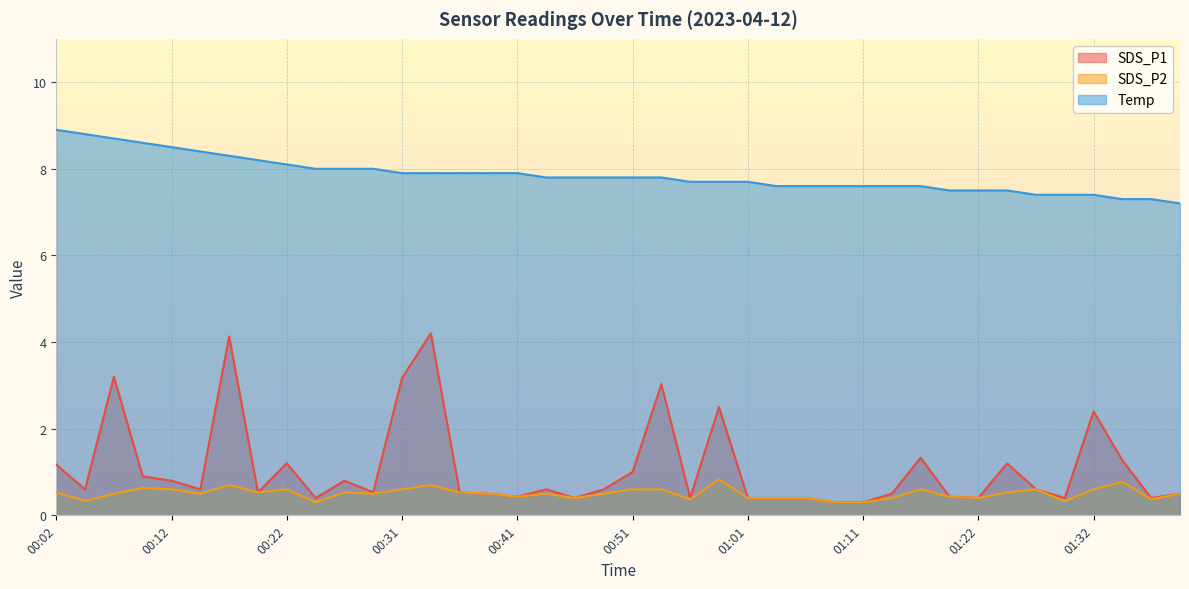

True or false: Temp and SDS_P1 cross at least once.

False